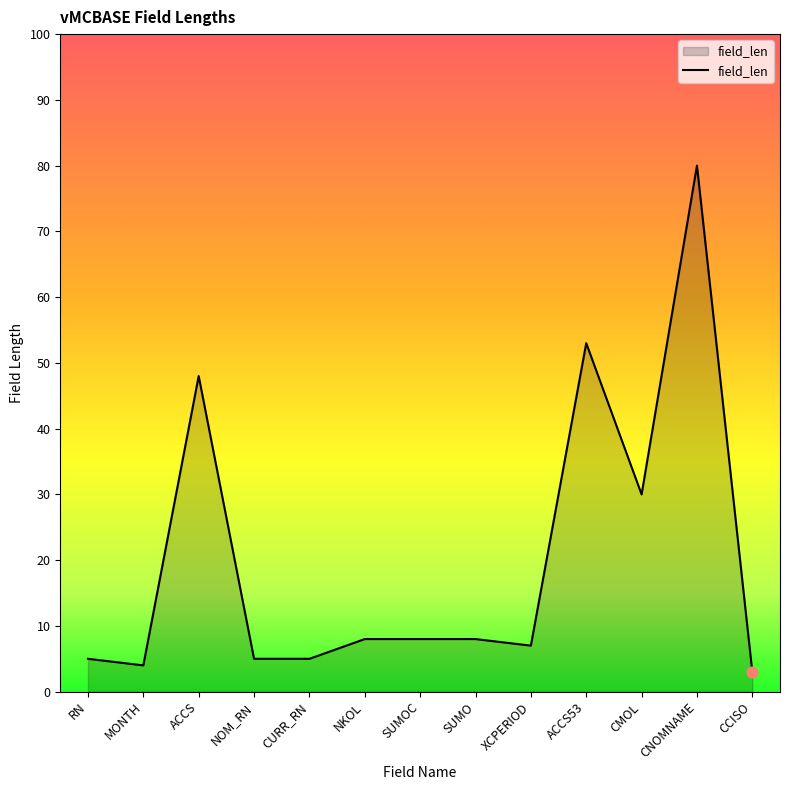

Between ACCS53 and RN, which is larger?

ACCS53